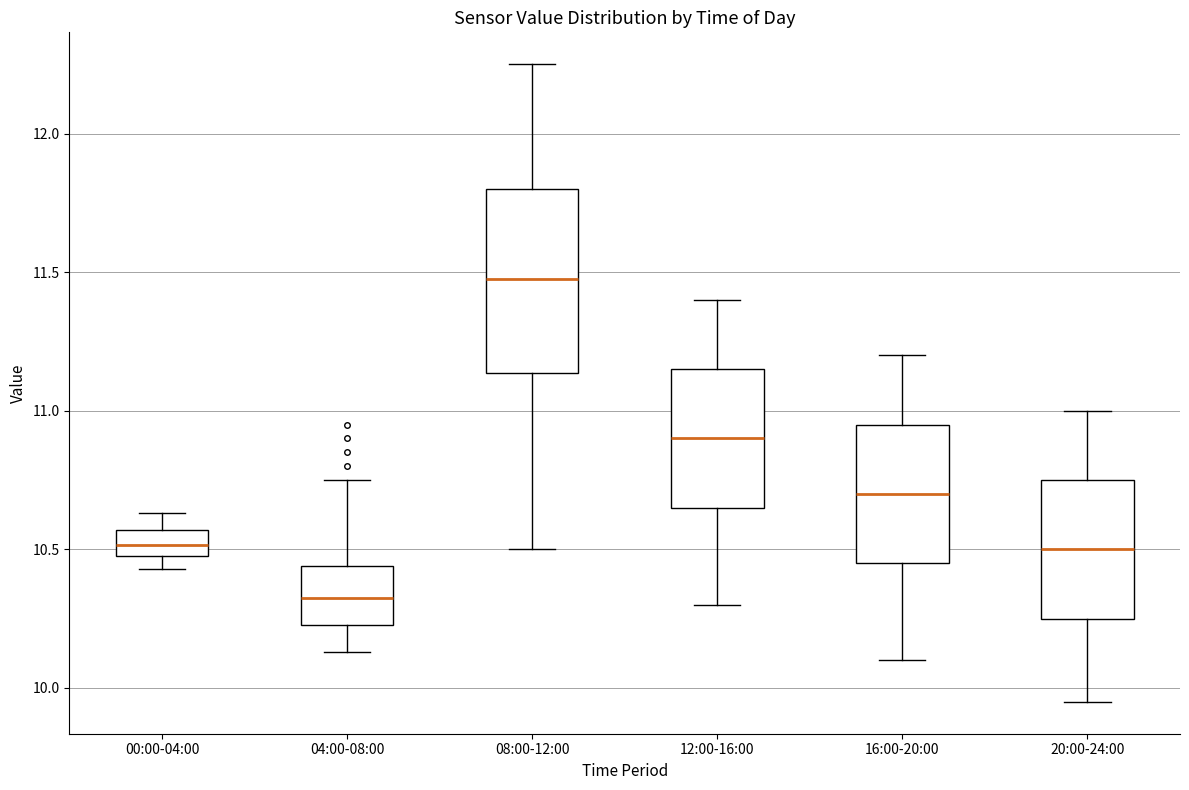

Which box has the highest median line?

08:00-12:00